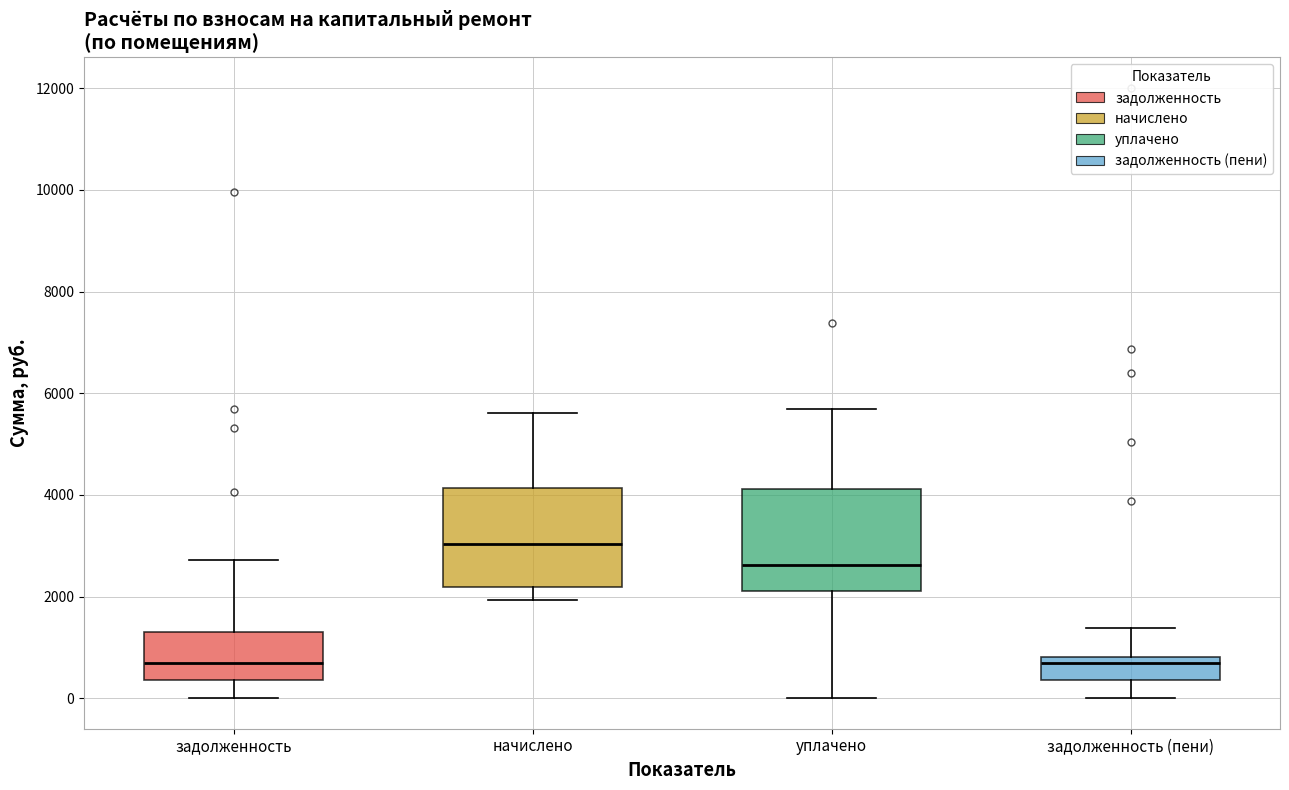

Where is the upper edge of the box for уплачено on the y-axis? The values are not printed on the chart, so give them approximately, as read against the axis.

4200